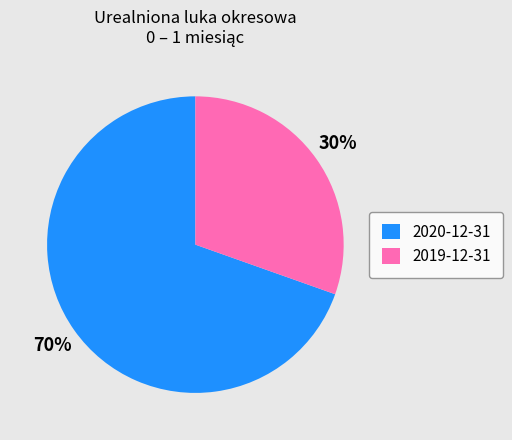

To the nearest percent, what percentage of the pie is 2019-12-31?

30%